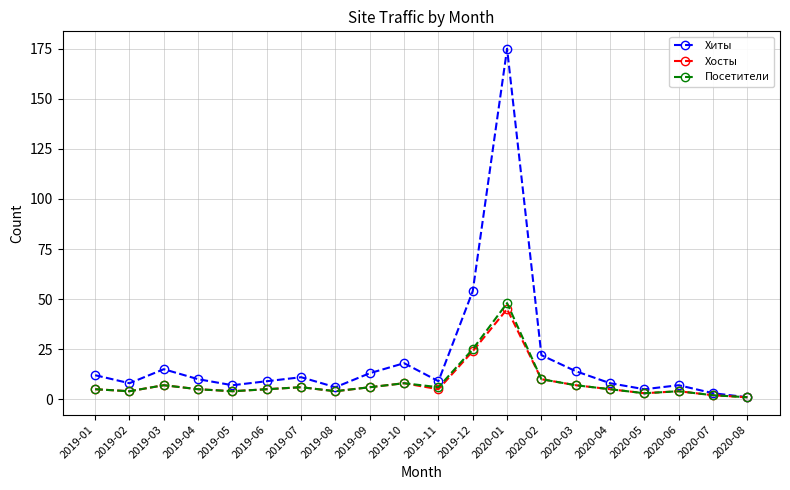

At which category is the sum across all series the highest?

2020-01